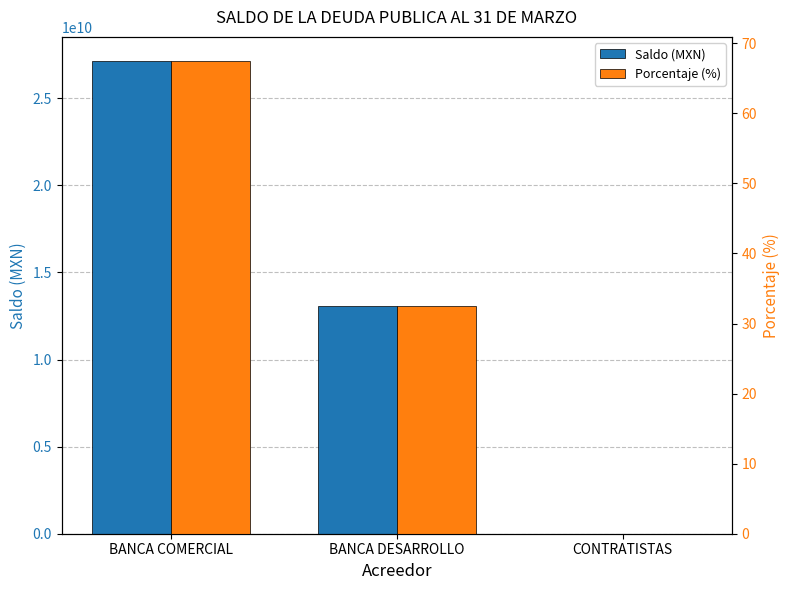

How many data points in Saldo (MXN) are above 13056274917?

2